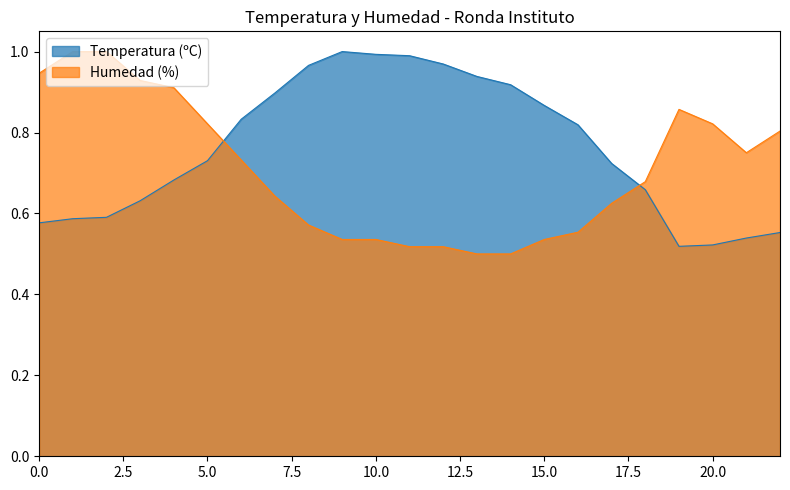

Which category has the highest value in the Temperatura (ºC) series?

19:00